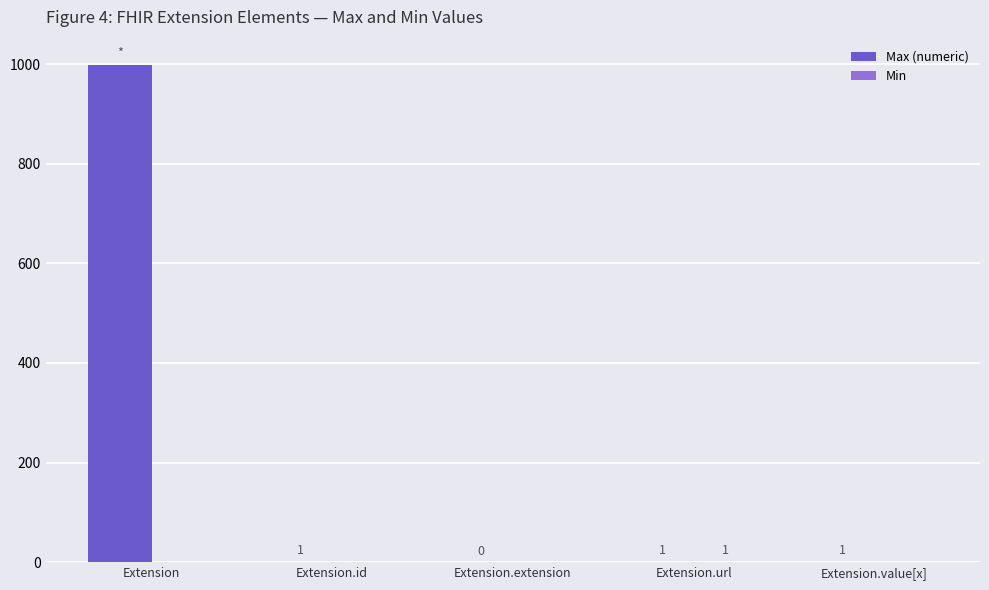

The value of Max (numeric) at Extension.id is 1. True or false?

True